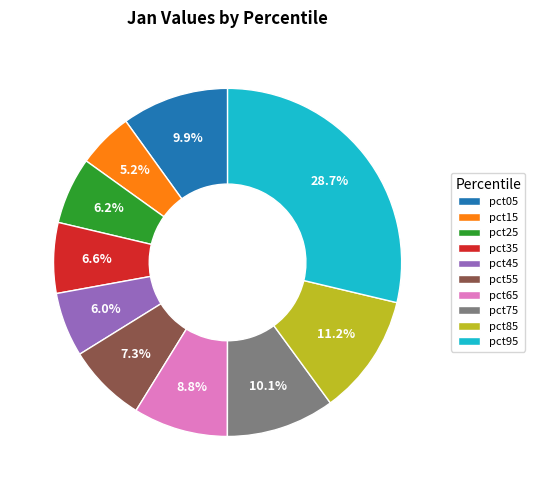

What portion of the pie excludes pct45?

94.0%